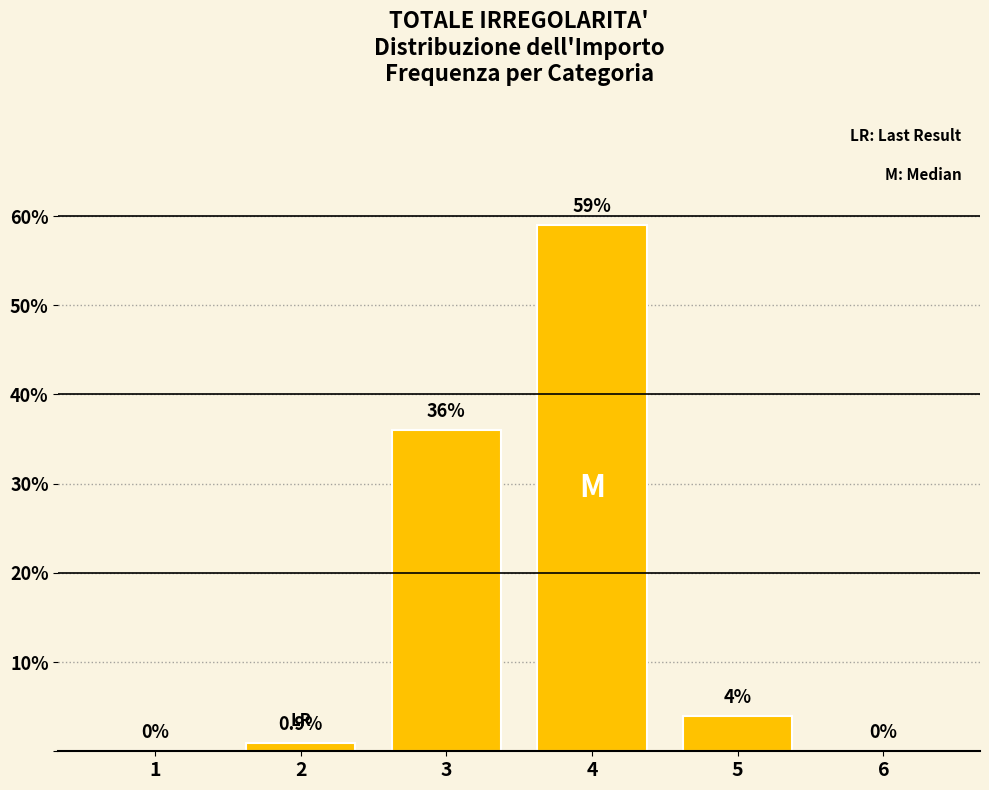

Reading left to right, what are all the values shown in this chart?

1=0.0	2=0.9	3=36.0	4=59.0	5=4.0	6=0.0